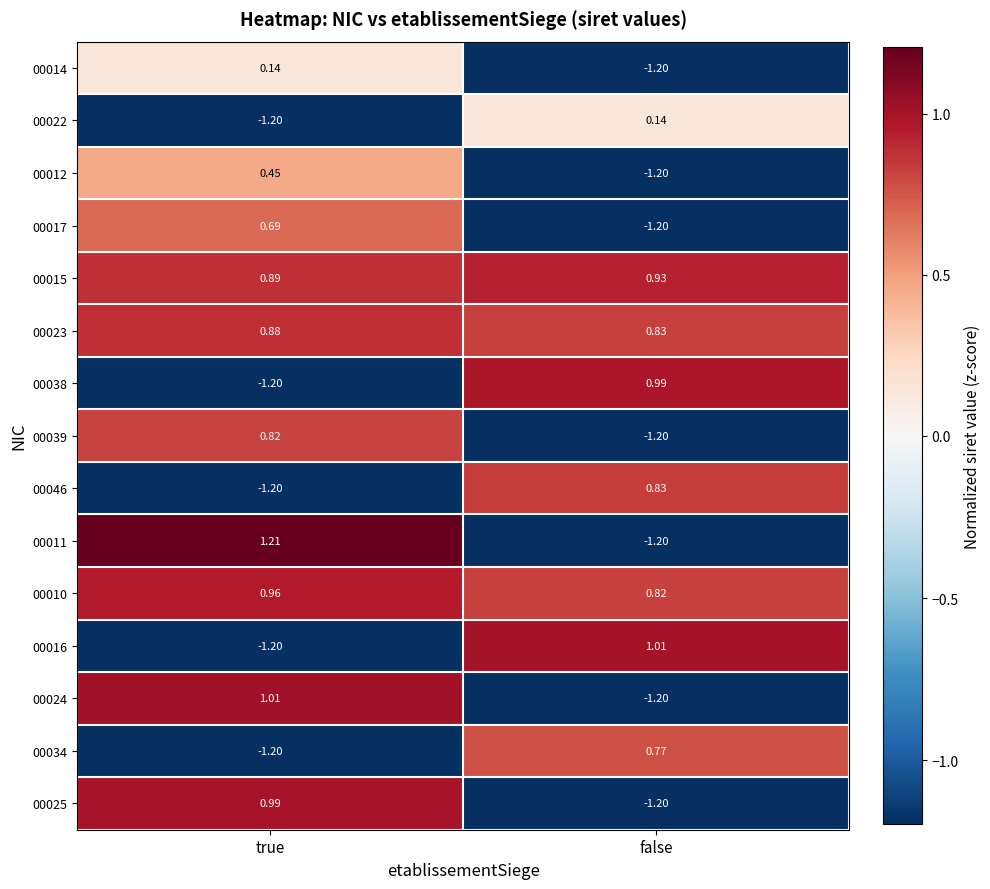

Where is 00024 nearest to the value 0?

true